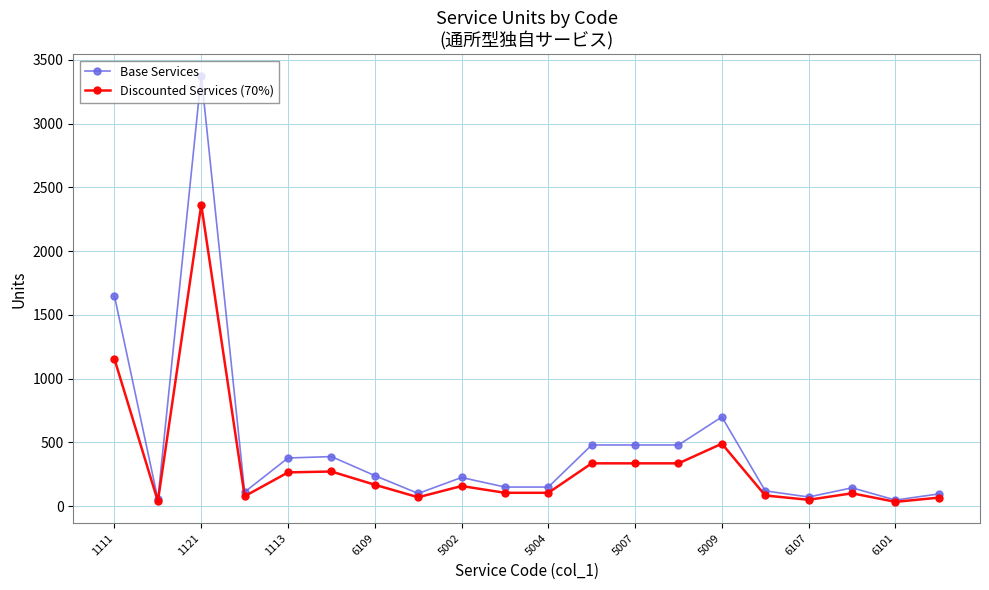

At how many categories does at least one series exceed 3252?

1